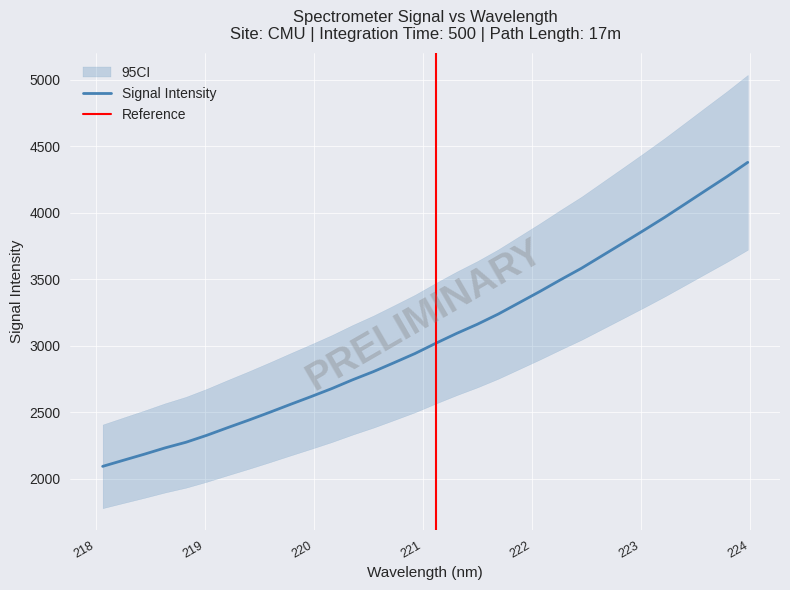

What is the sum of the values at 219.0156 and 221.1174?

5347.2